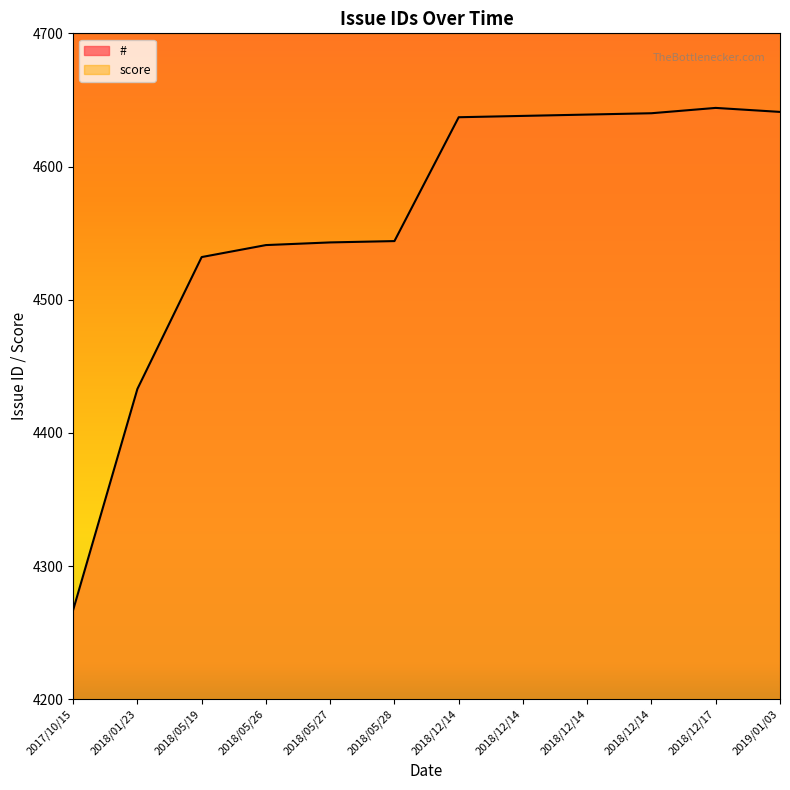

How many distinct data groups are displayed?

1